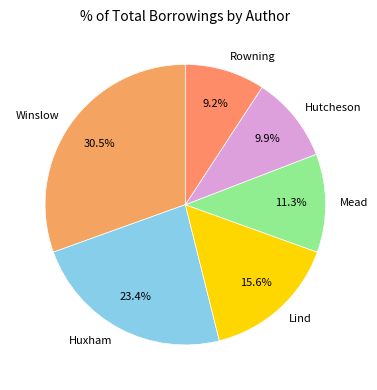

How many segments does this pie chart have?

6